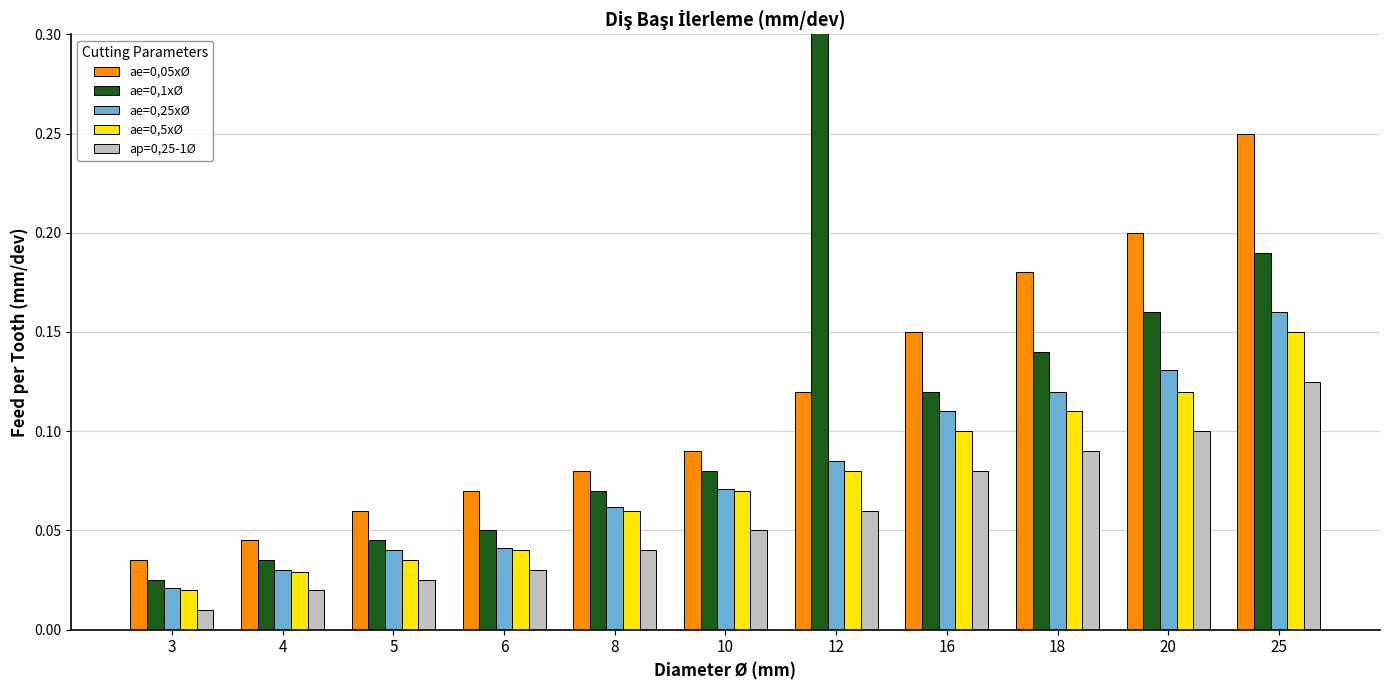

Reading left to right, extract all data points from this chart.

ae=0,05xØ: 0.0	0.0	0.1	0.1	0.1	0.1	0.1	0.1	0.2	0.2	0.2
ae=0,1xØ: 0.0	0.0	0.0	0.1	0.1	0.1	1.0	0.1	0.1	0.2	0.2
ae=0,25xØ: 0.0	0.0	0.0	0.0	0.1	0.1	0.1	0.1	0.1	0.1	0.2
ae=0,5xØ: 0.0	0.0	0.0	0.0	0.1	0.1	0.1	0.1	0.1	0.1	0.1
ap=0,25-1Ø: 0.0	0.0	0.0	0.0	0.0	0.1	0.1	0.1	0.1	0.1	0.1